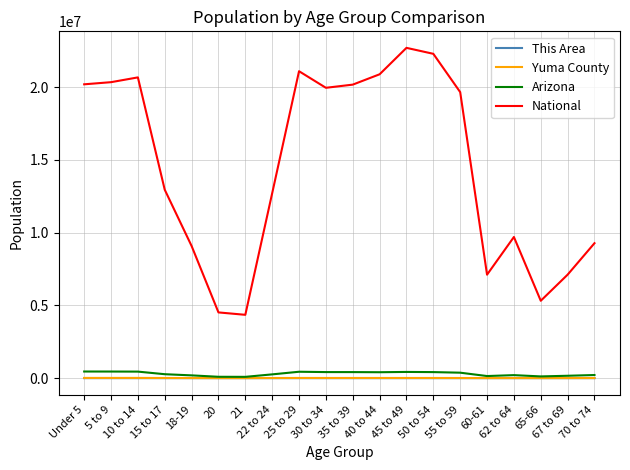

What is the average value of the National series?

14509549